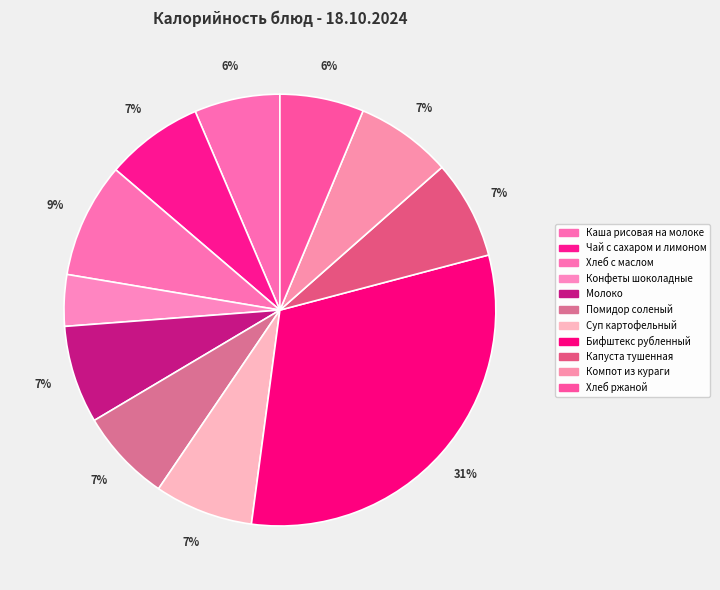

To the nearest percent, what portion does Капуста тушенная represent?

7%